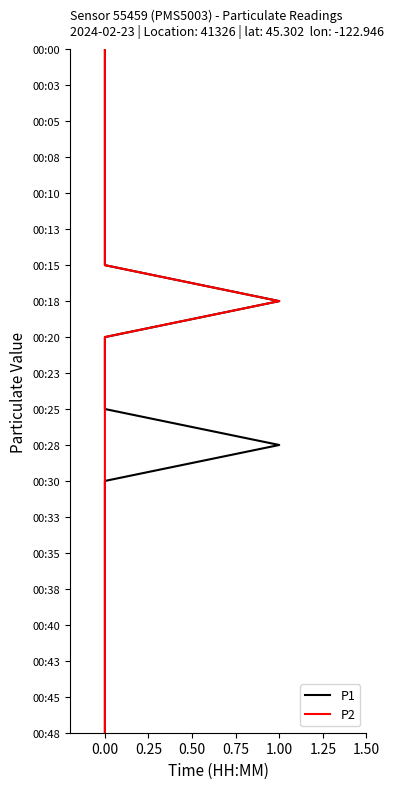

Is the value of P2 at 0.00 greater than the value of P1 at 0.00?

No